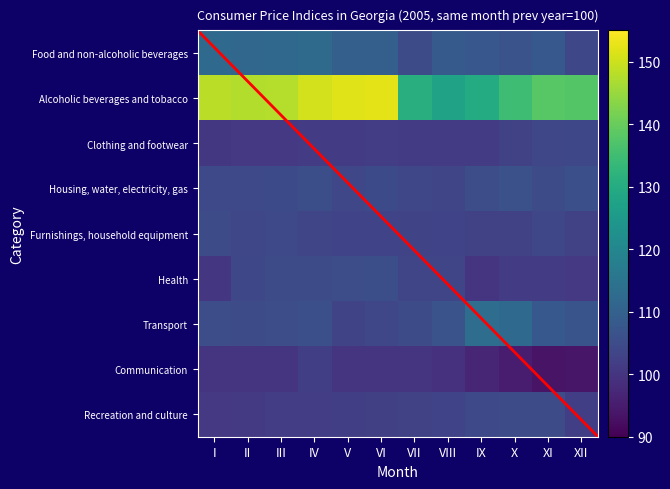

At how many categories does at least one series exceed 121?

12